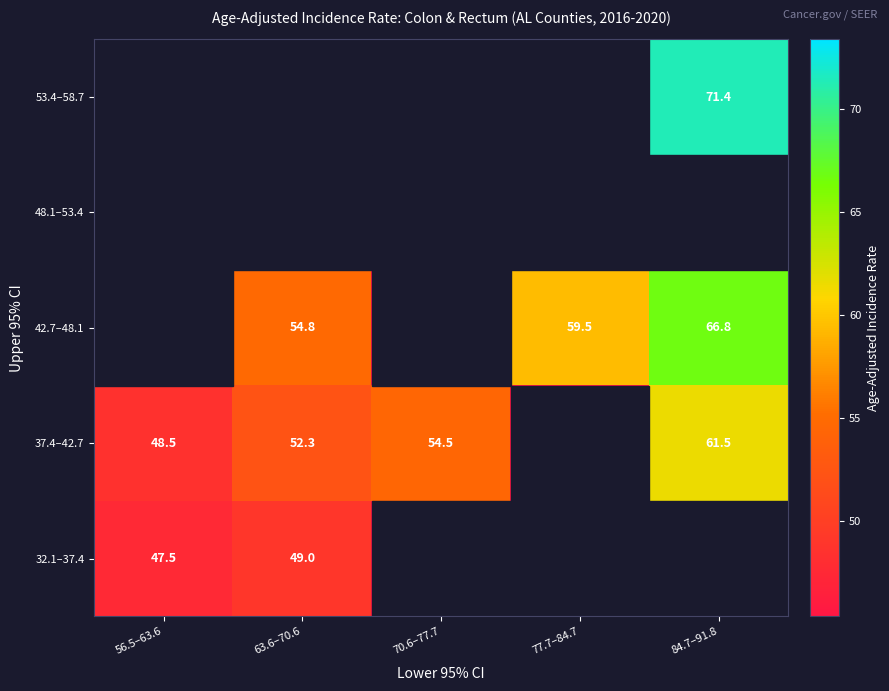

What is the total value across all series at 70.6–77.7?

54.5